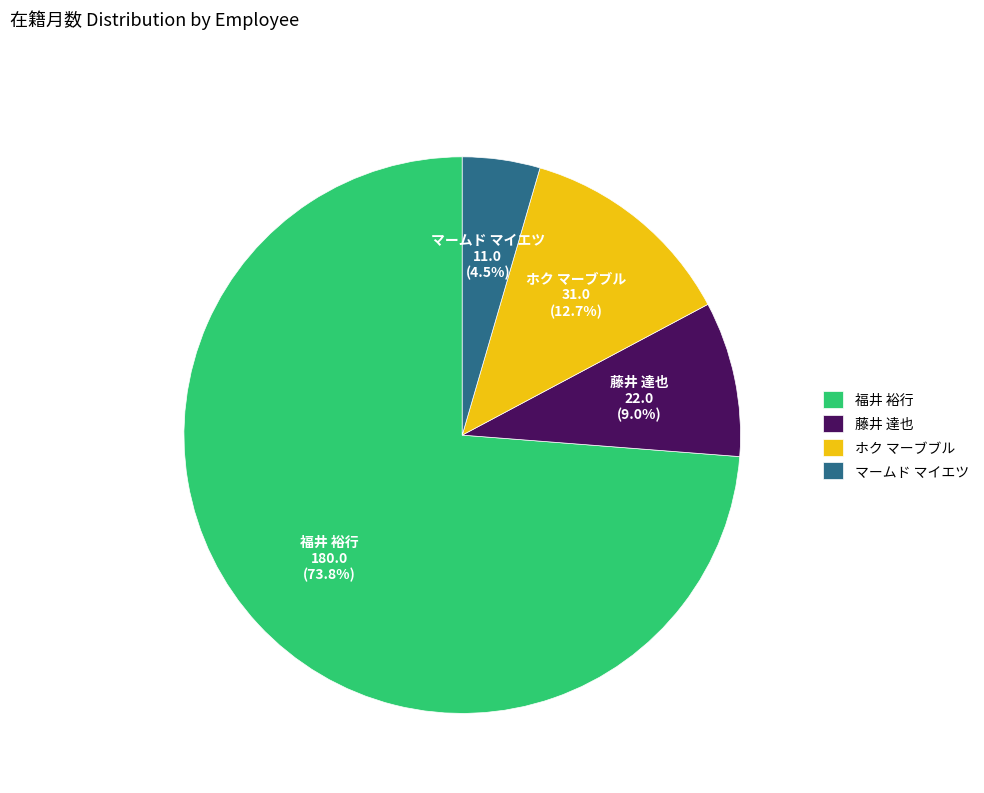

To the nearest percent, what is the difference between the largest and smallest slice percentages?

69%